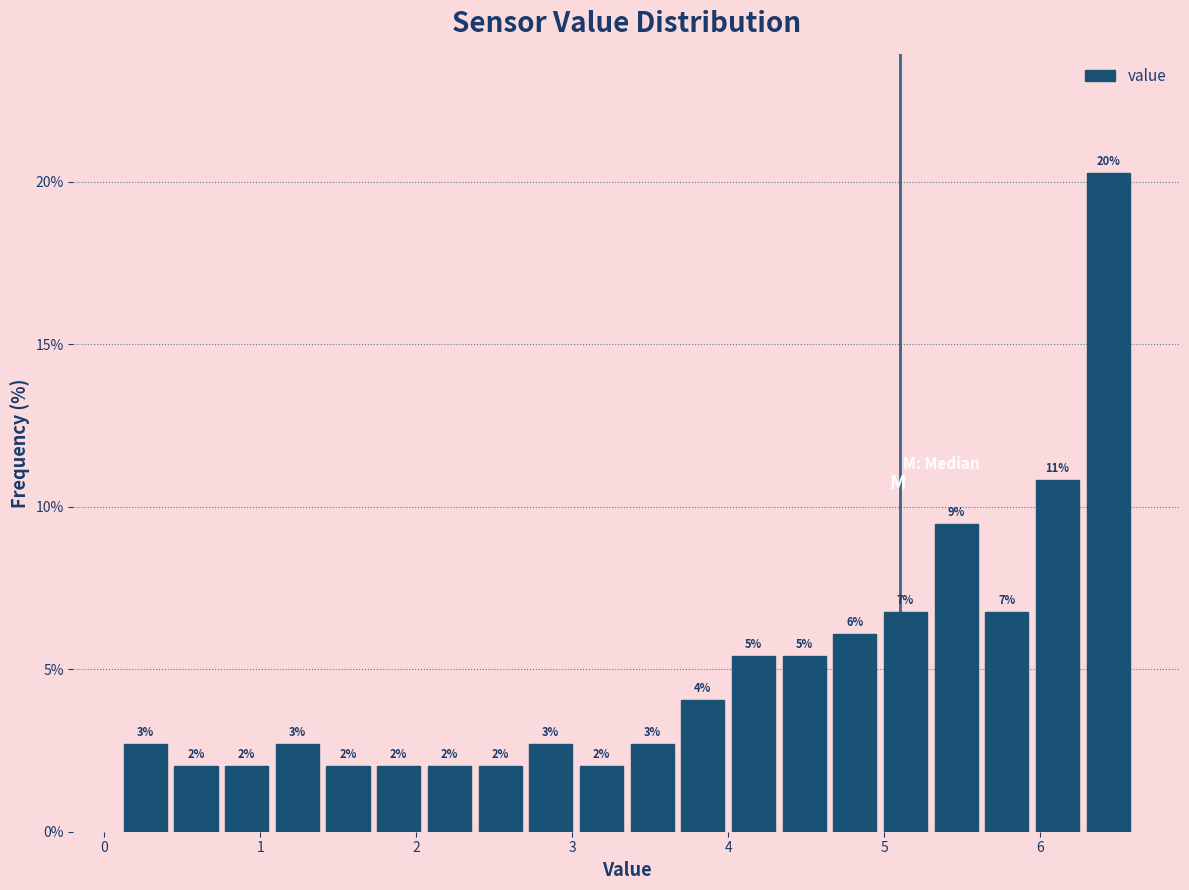

Read against the x-axis, roughly where is the centre of the tallest bar?

6.4